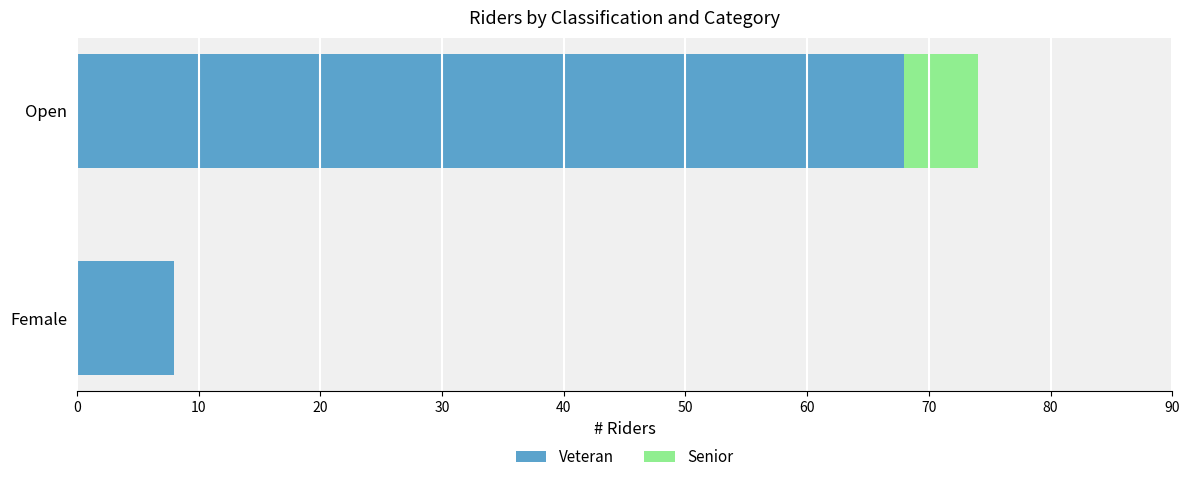

At which category is the sum across all series the highest?

Open